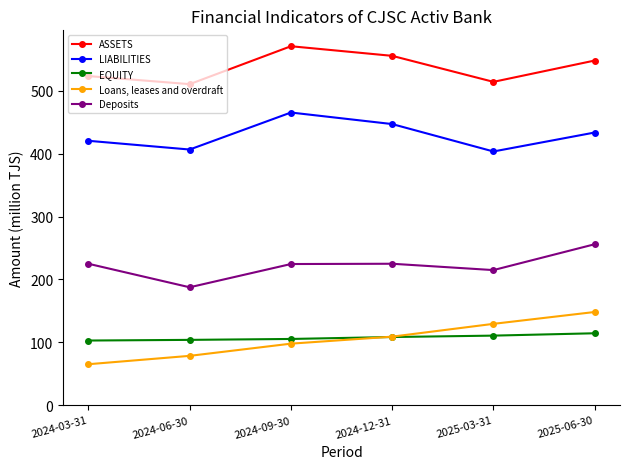

What is the value of the LIABILITIES point at the 4th from the left?

447.0